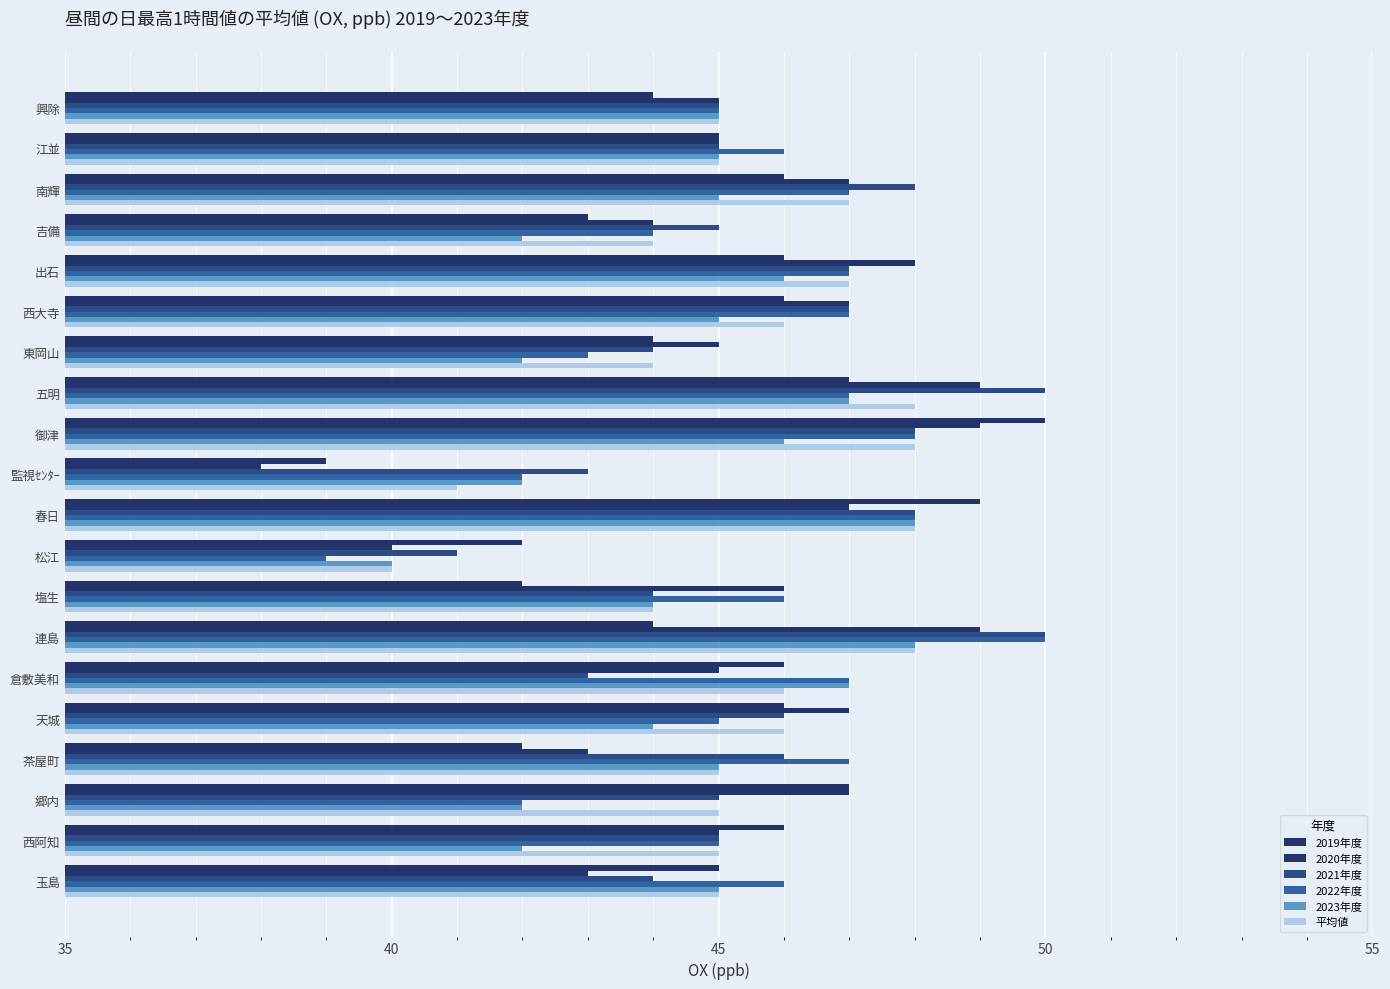

How many data points in 2019年度 are less than 46?

10